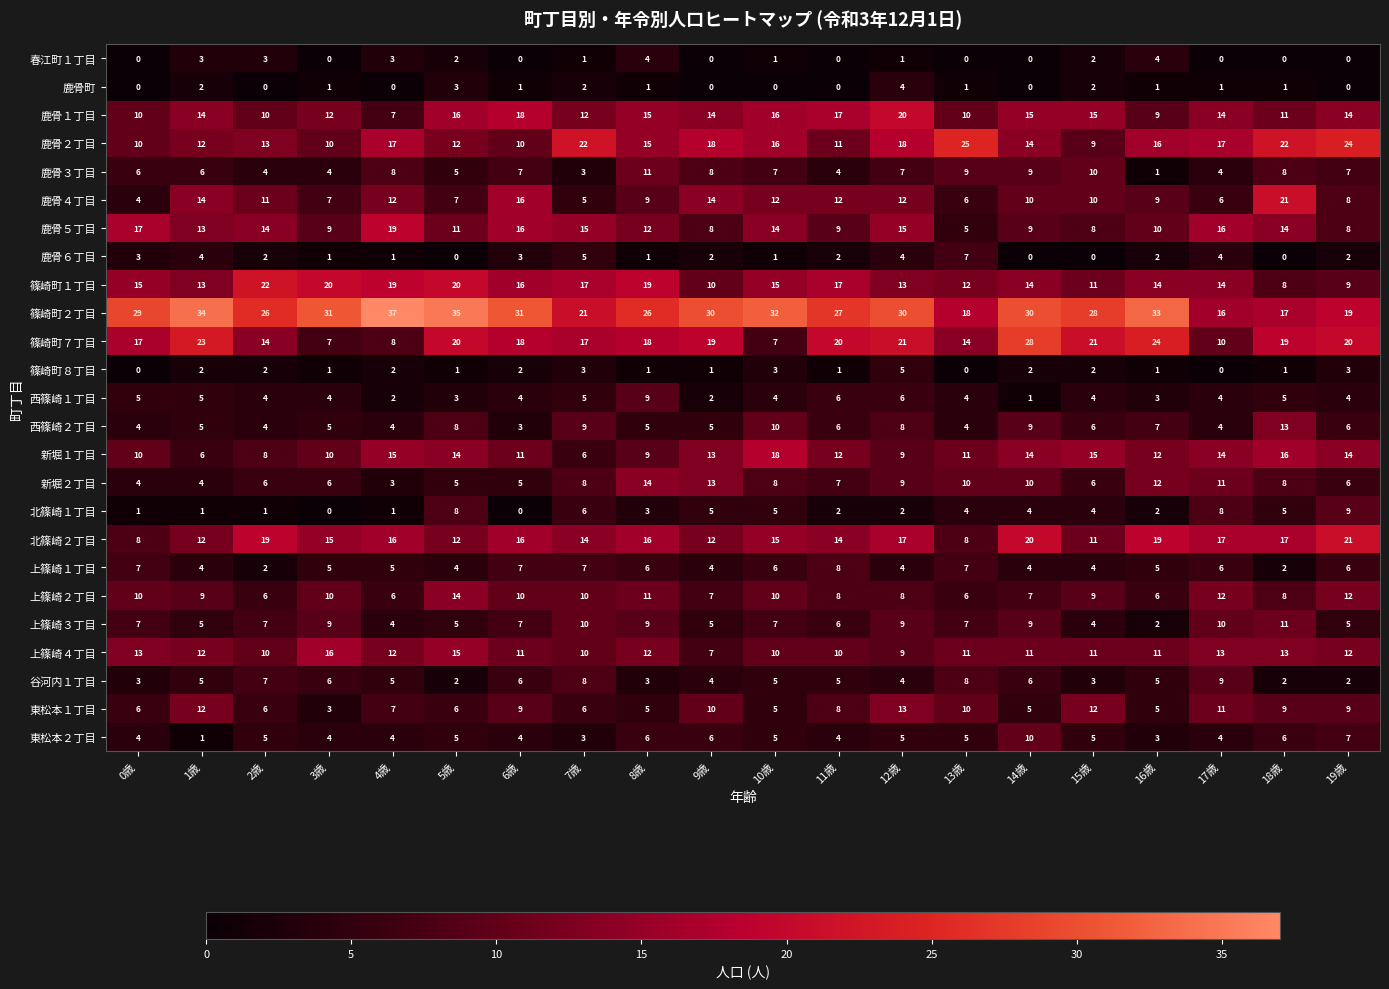

Between 1歳 and 18歳, which series saw the biggest shift?

篠崎町２丁目